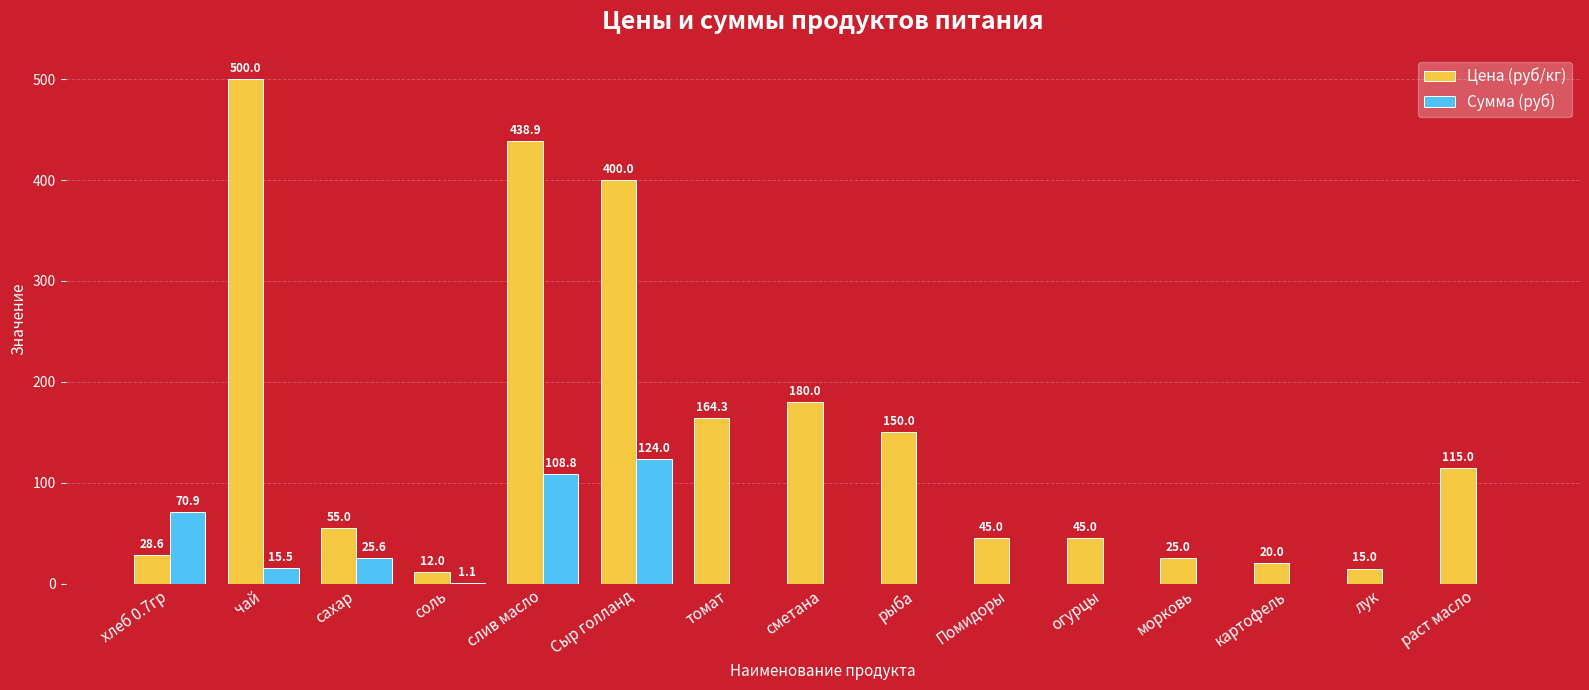

True or false: Сумма (руб) has a value of 0.0 at морковь.

True